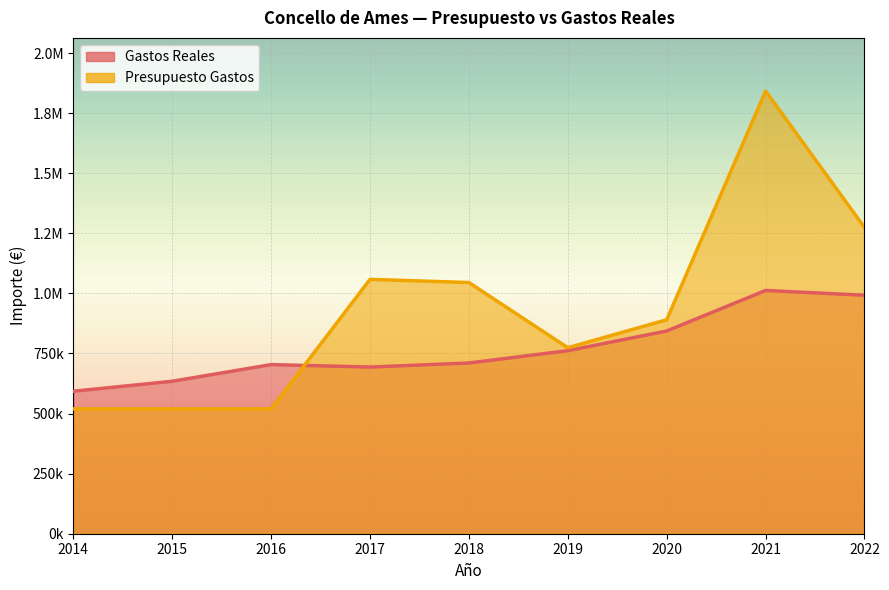

At which category is the sum across all series the highest?

2021